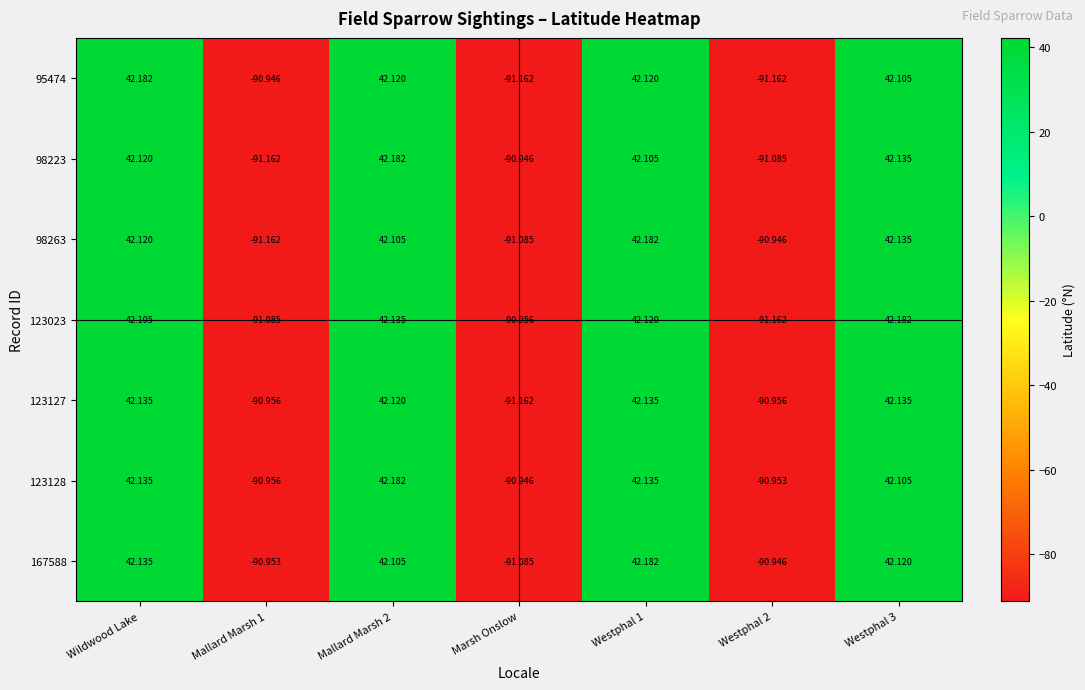

Count the number of data series in this chart.

7